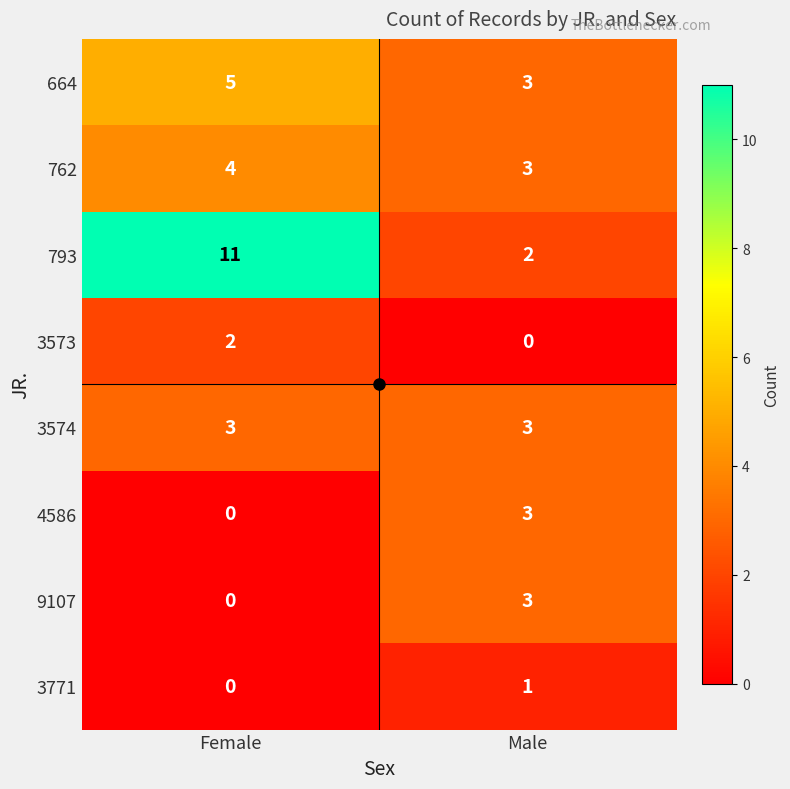

What is the spread (max minus min) of values at Male?

3